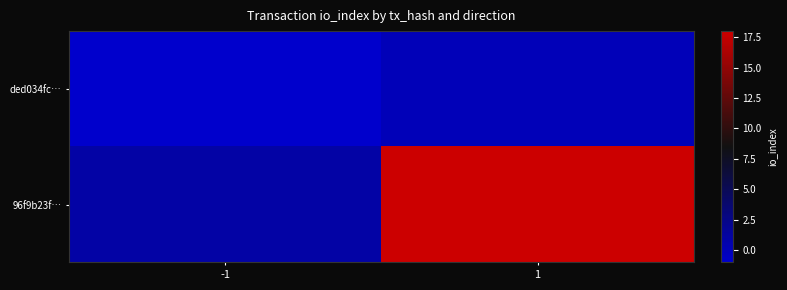

Between -1 and 1, which series saw the biggest shift?

96f9b23f…